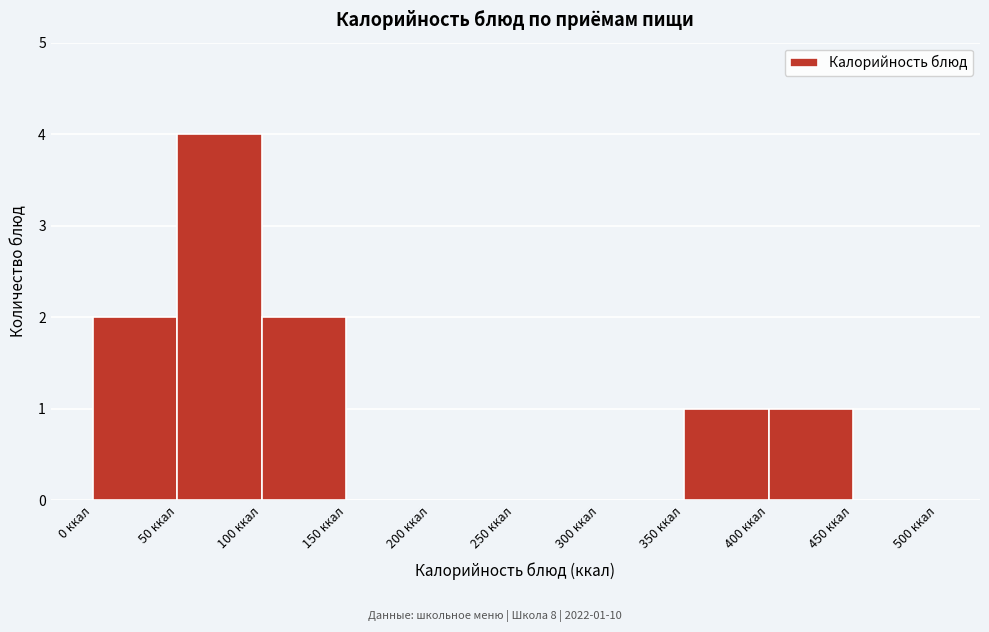

Over which range of the x-axis is the bar tallest?

50 to 100